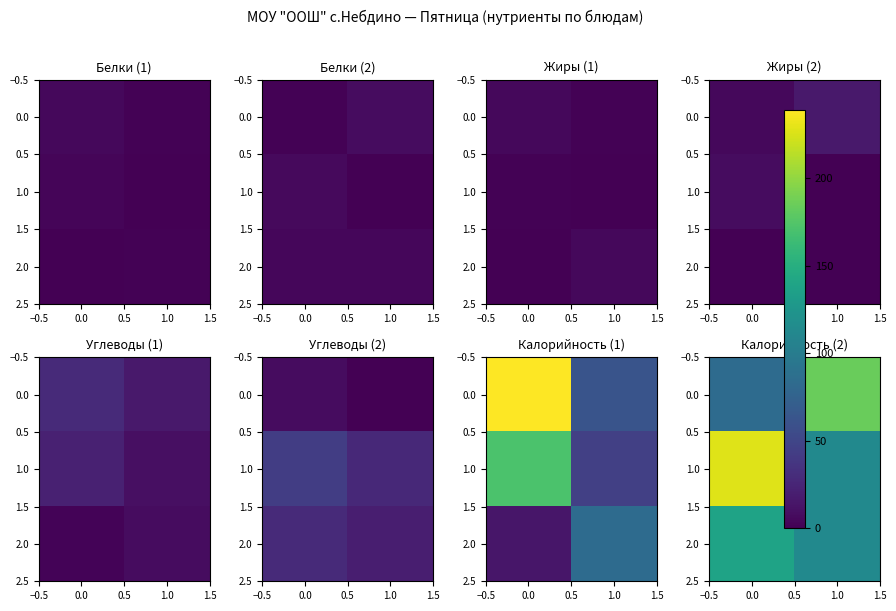

What is the difference between the maximum and minimum values in the 1.0 series?

113.2